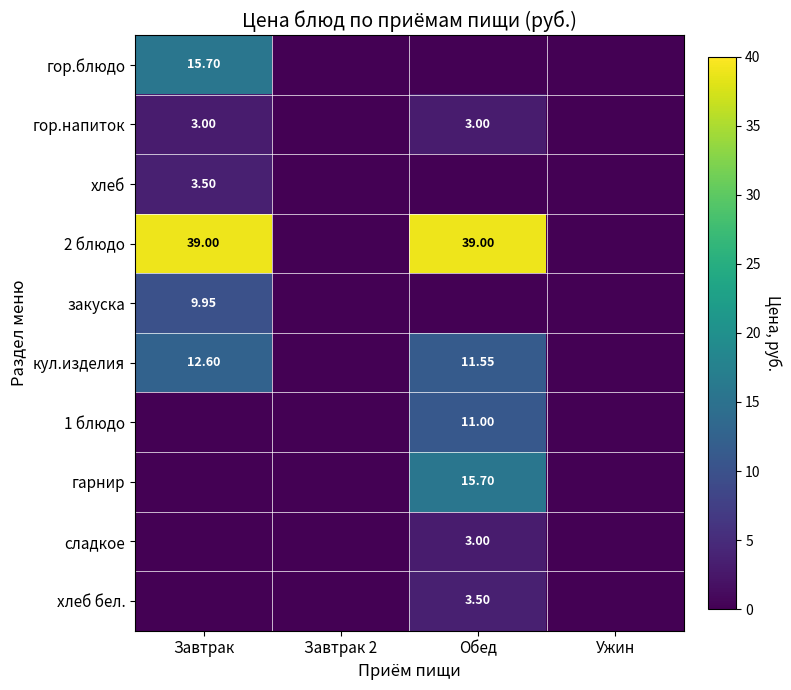

How many categories are shown in the chart?

4